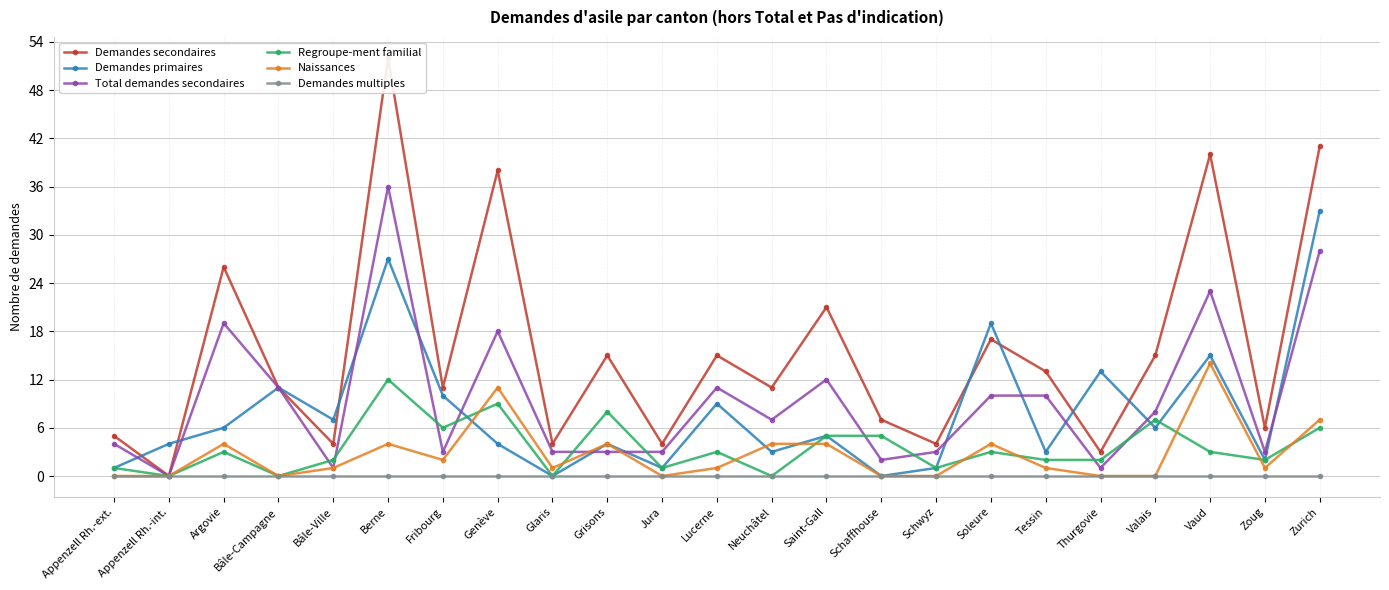

Is the value of Total demandes secondaires at Genève greater than the value of Demandes multiples at Valais?

Yes